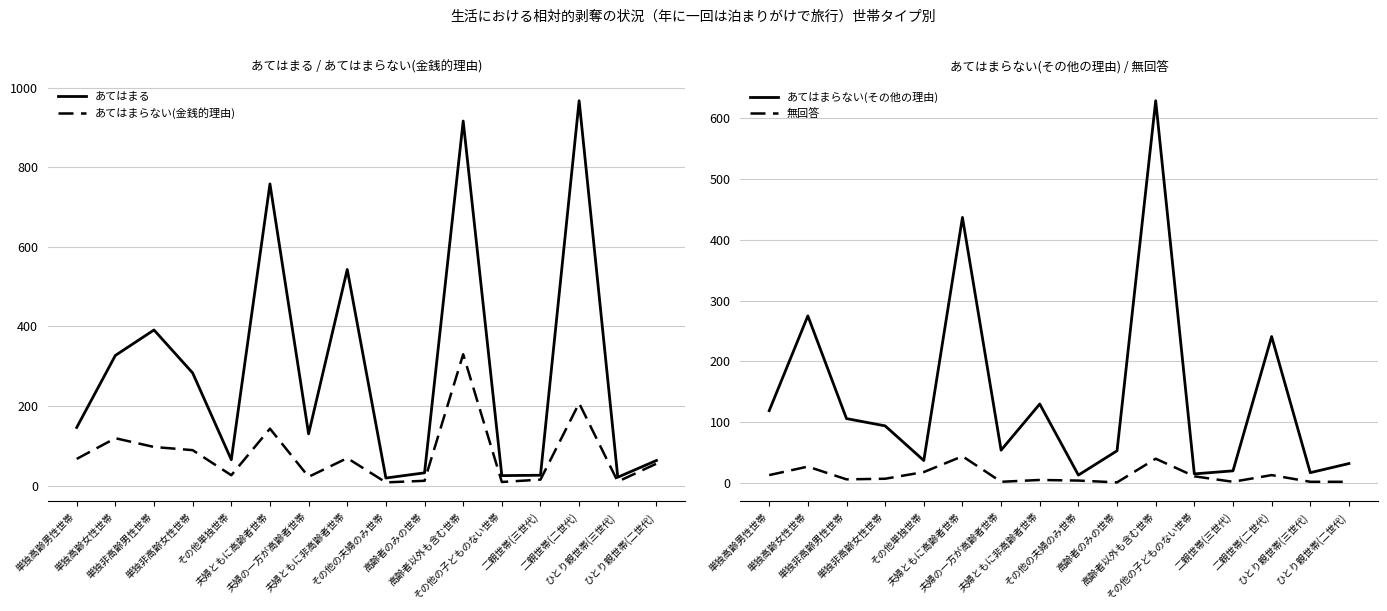

What is the total value across all series at 夫婦ともに非高齢者世帯?

747